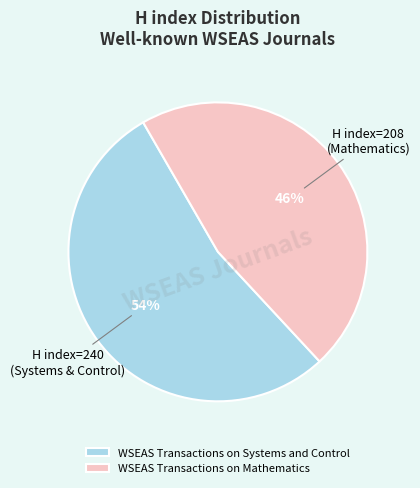

What is the largest slice in the pie chart?

WSEAS Transactions on Systems and Control